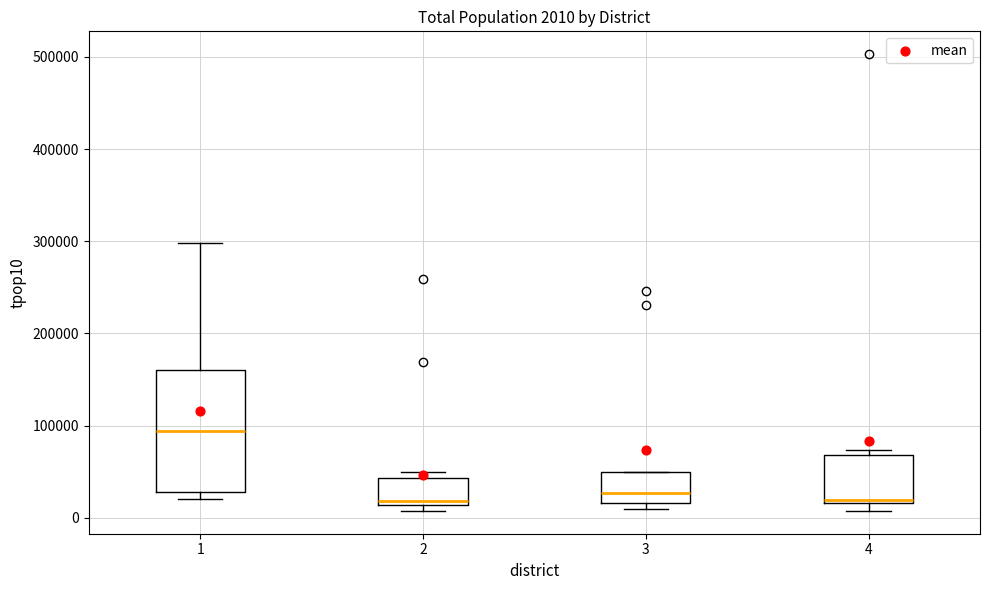

Which box's median line is the highest?

1